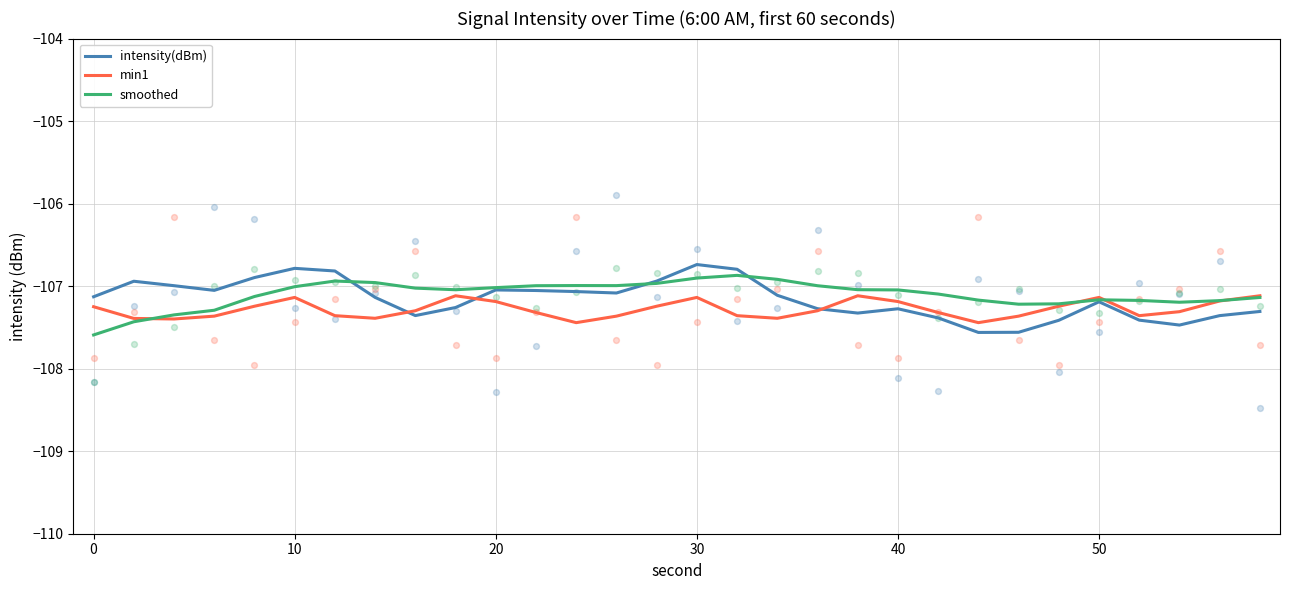

What are all the series names shown in the legend?

intensity(dBm), min1, smoothed